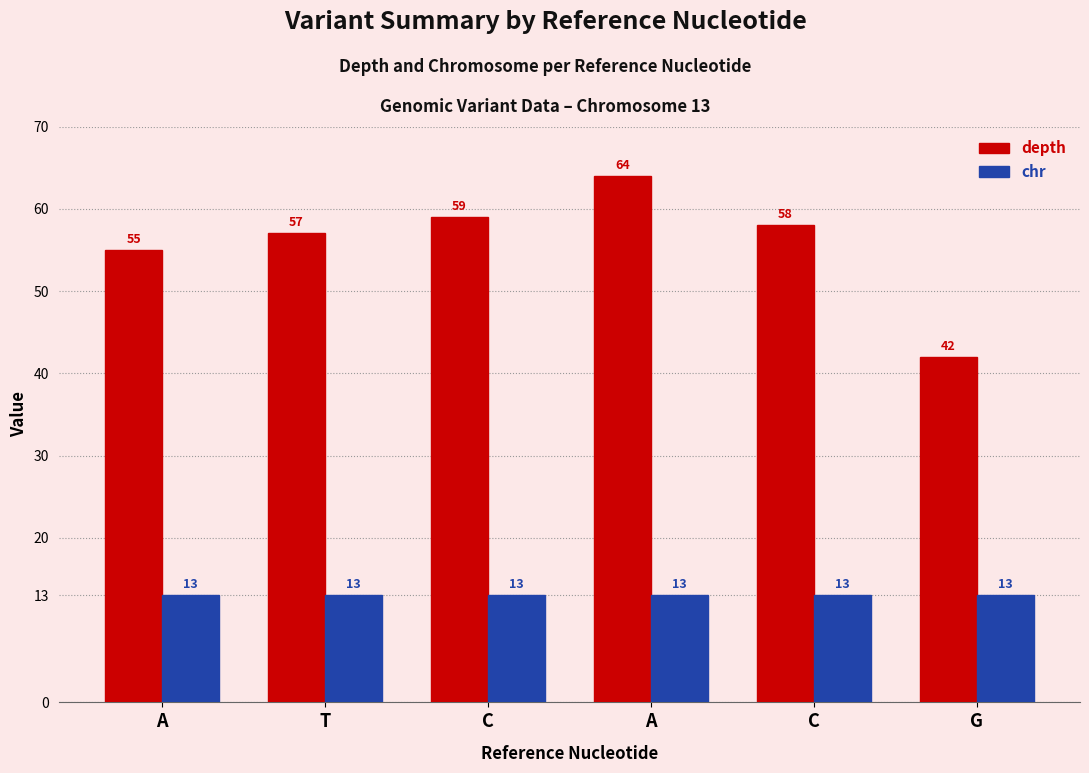

At C, list the series in order from largest to smallest.

depth, chr